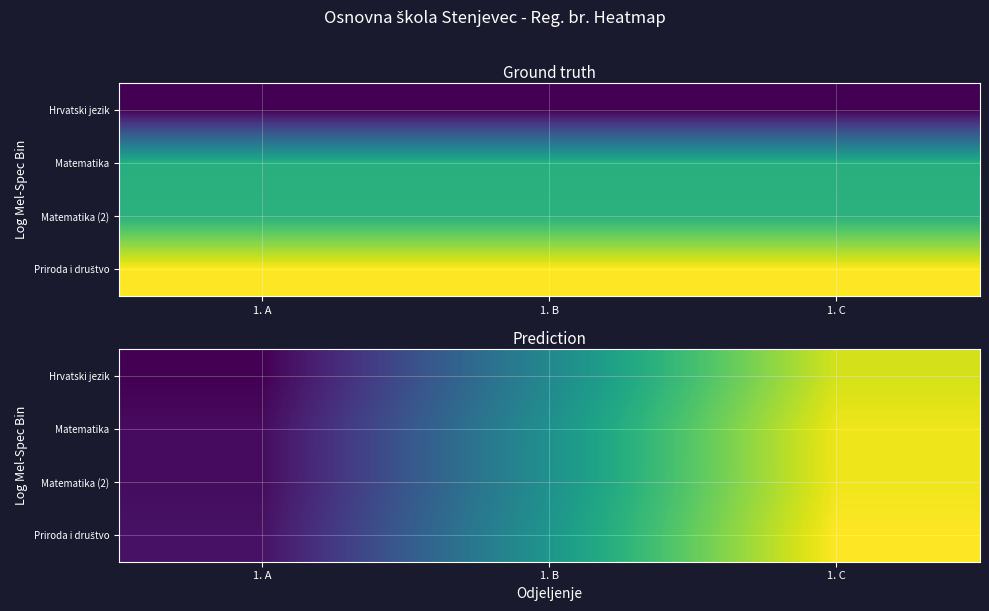

Is it true that Hrvatski jezik equals 2978.3 at 1. C?

False